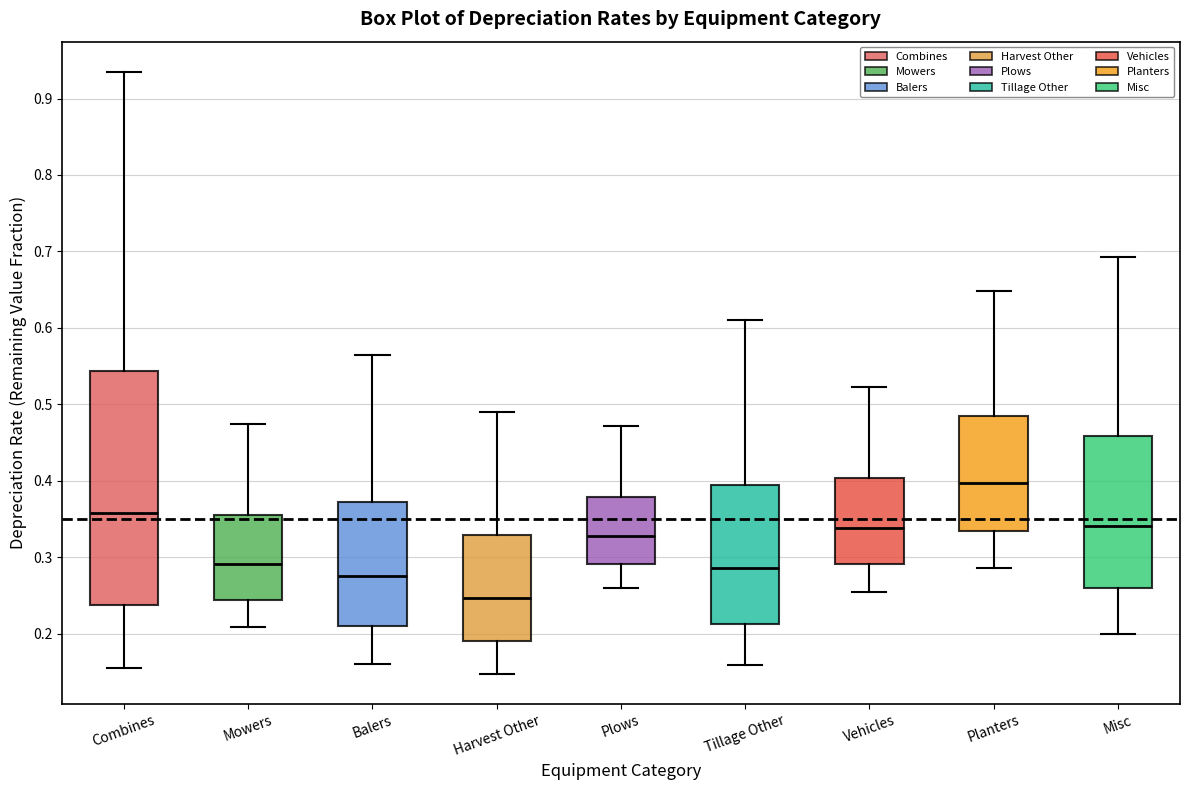

Which box has the lowest median line?

Harvest Other